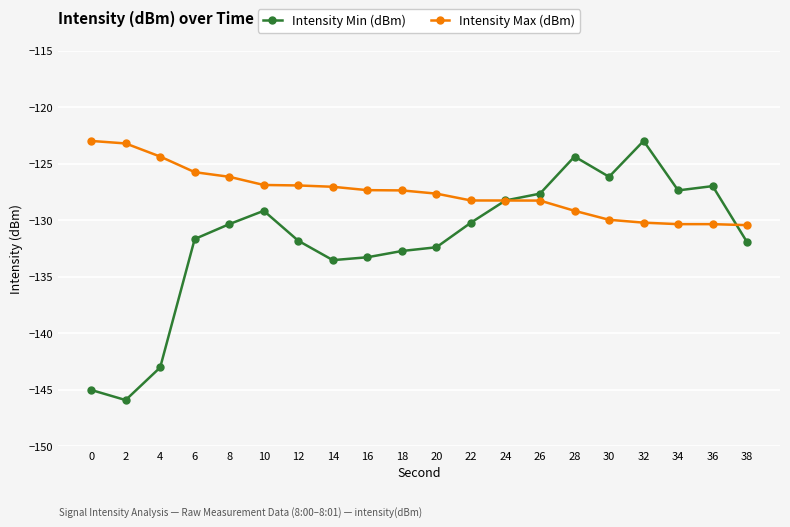

Is the value of Intensity Min (dBm) at 6 greater than the value of Intensity Max (dBm) at 28?

No